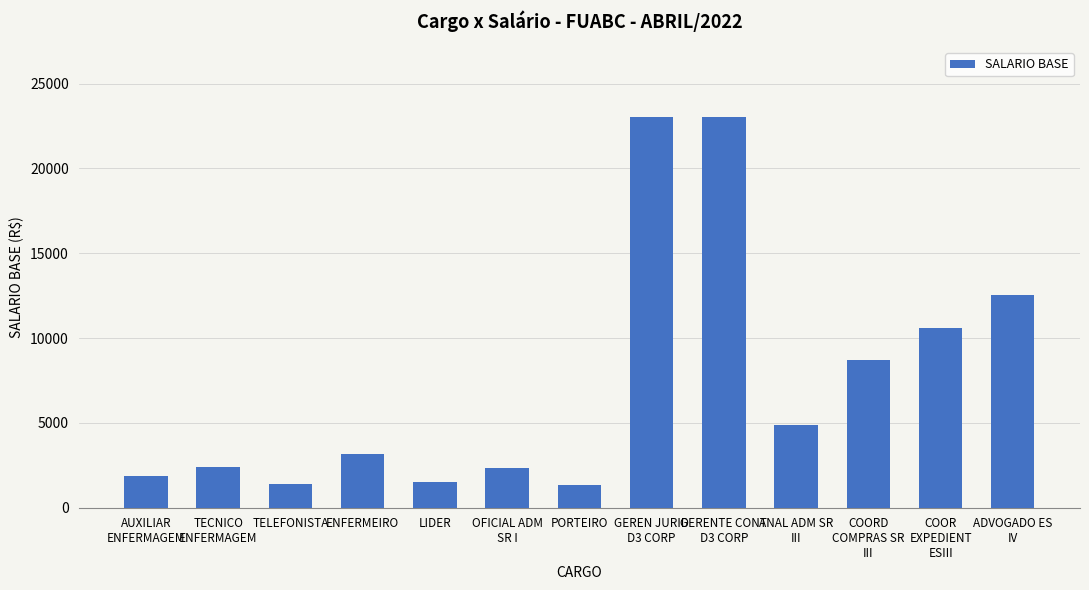

How many data points are less than 3181?

6